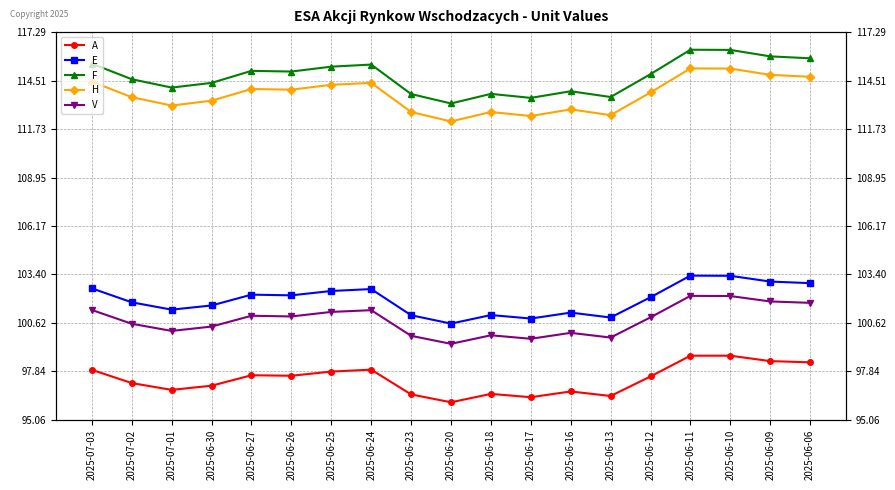

What value does the E series have at 2025-06-24?

102.6